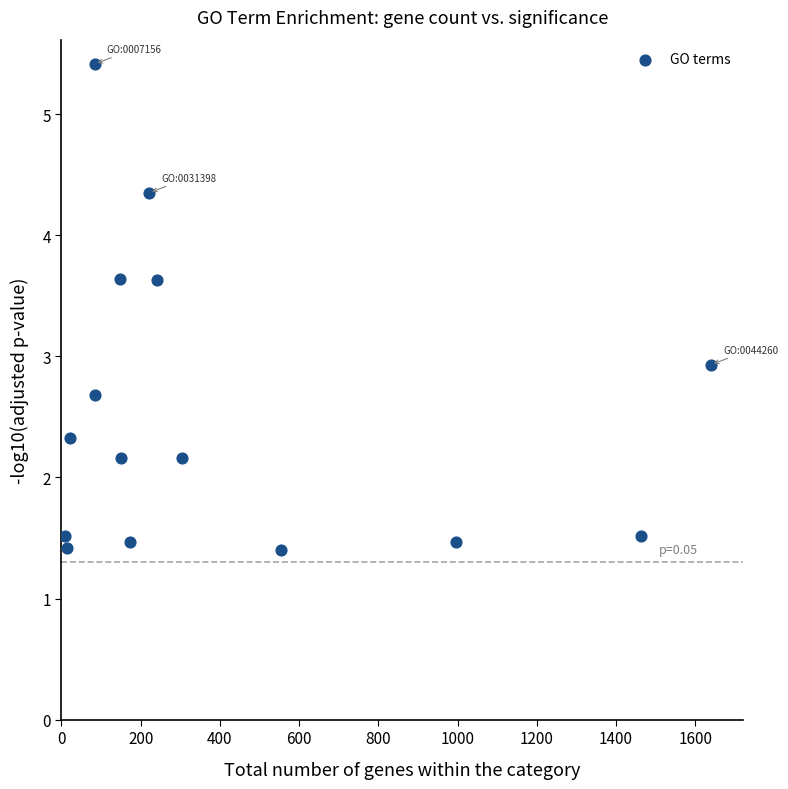

What is the range of Y values (max minus min)?

4.0